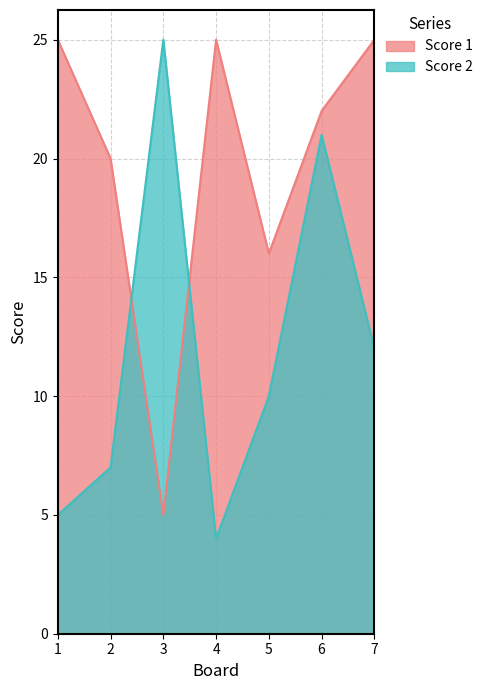

The value of Score 2 at 2 is 12. True or false?

False